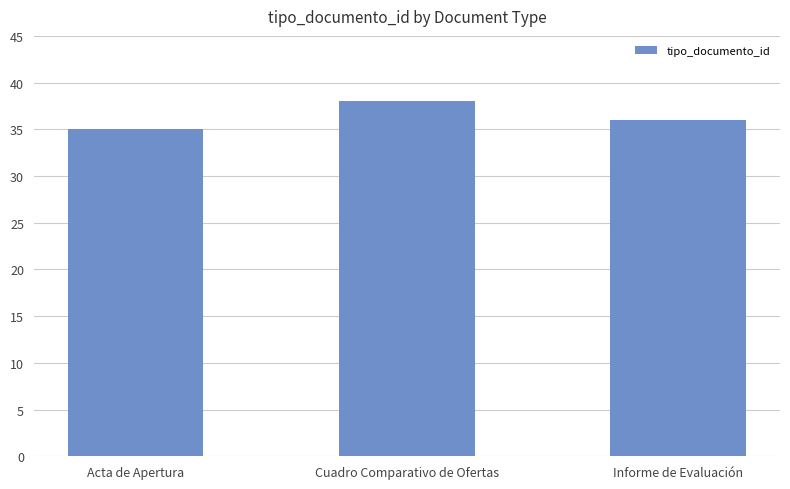

Where is the data nearest to the value 36?

Informe de Evaluación